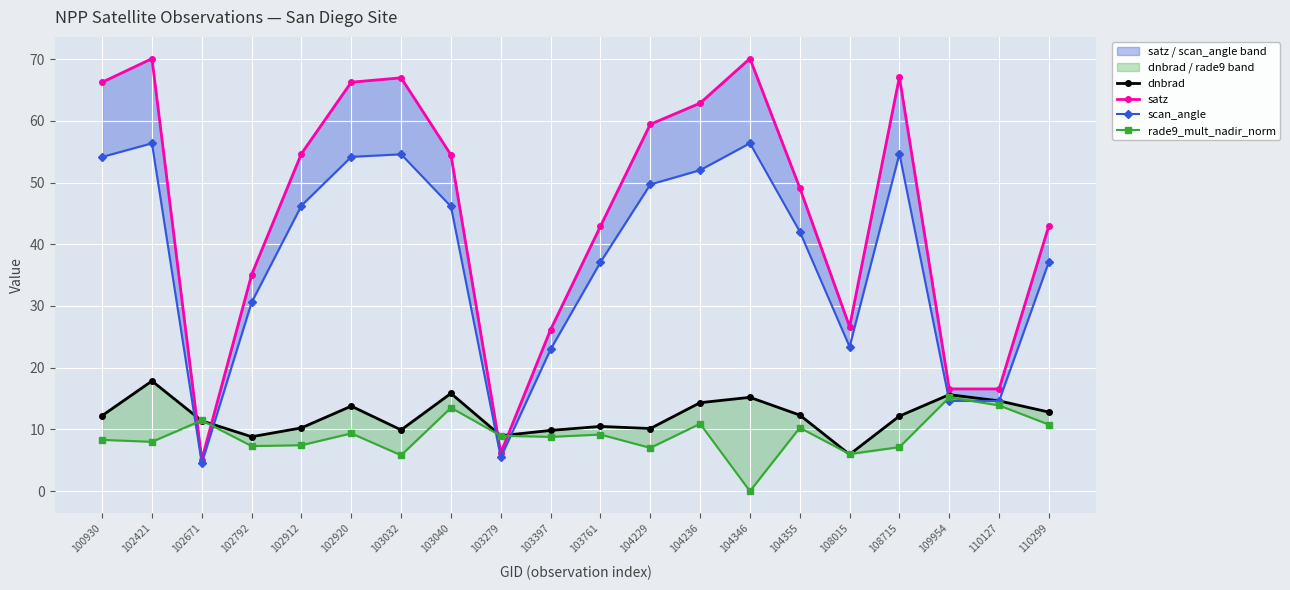

Reading right to left, extract all data points from this chart.

dnbrad: 110299=12.8	110127=14.6	109954=15.6	108715=12.2	108015=5.9	104355=12.3	104346=15.2	104236=14.3	104229=10.1	103761=10.5	103397=9.8	103279=9.0	103040=15.8	103032=9.9	102920=13.8	102912=10.3	102792=8.8	102671=11.4	102421=17.8	100930=12.2
satz: 110299=43.0	110127=16.6	109954=16.6	108715=67.1	108015=26.6	104355=49.1	104346=70.1	104236=62.9	104229=59.4	103761=42.9	103397=26.2	103279=6.2	103040=54.5	103032=67.0	102920=66.3	102912=54.7	102792=35.1	102671=5.1	102421=70.1	100930=66.3
scan_angle: 110299=37.2	110127=14.6	109954=14.6	108715=54.7	108015=23.4	104355=42.1	104346=56.4	104236=52.0	104229=49.7	103761=37.1	103397=23.0	103279=5.5	103040=46.1	103032=54.6	102920=54.2	102912=46.3	102792=30.6	102671=4.5	102421=56.4	100930=54.2
rade9_mult_nadir_norm: 110299=10.8	110127=13.9	109954=15.2	108715=7.1	108015=6.0	104355=10.3	104346=0.0	104236=10.9	104229=7.0	103761=9.2	103397=8.8	103279=9.0	103040=13.5	103032=5.8	102920=9.4	102912=7.4	102792=7.3	102671=11.5	102421=8.0	100930=8.3